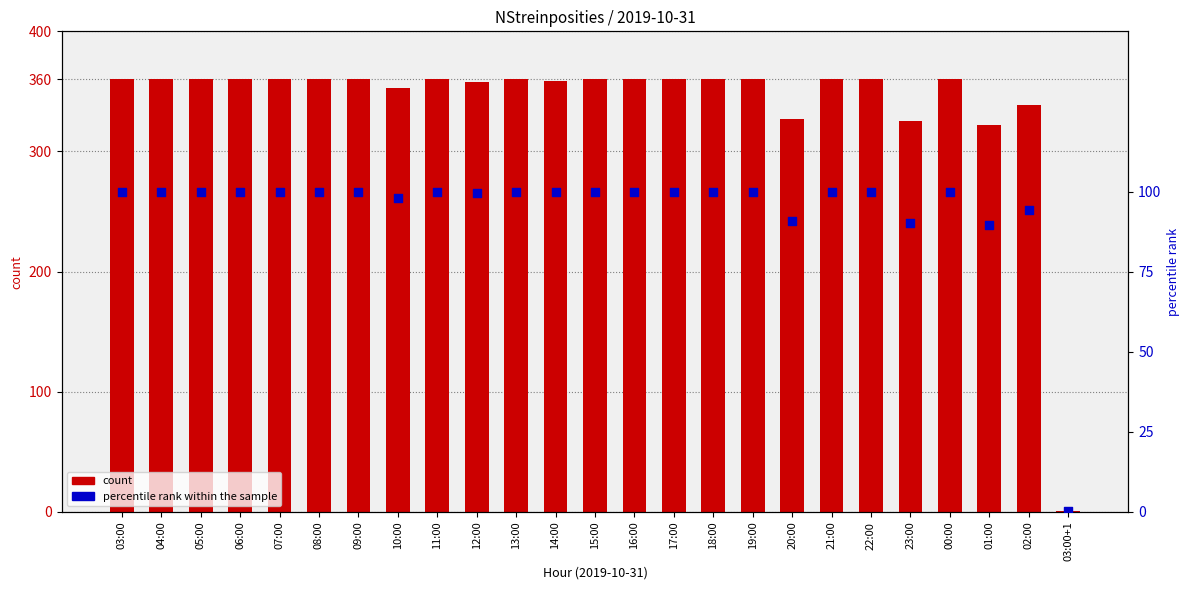

Which series has the largest total across all categories?

count